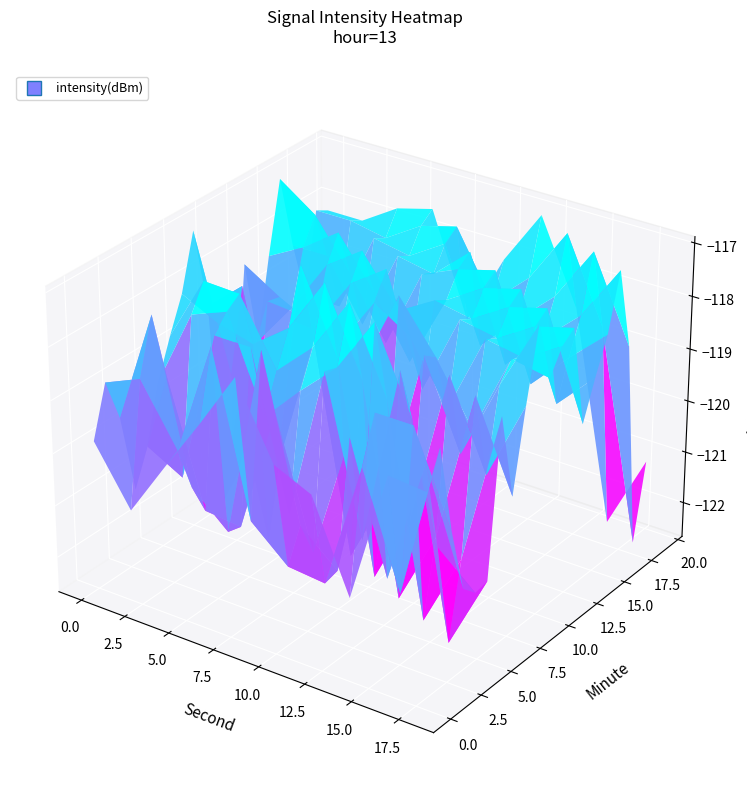

Is it true that 14 equals -119.5 at 10?

True